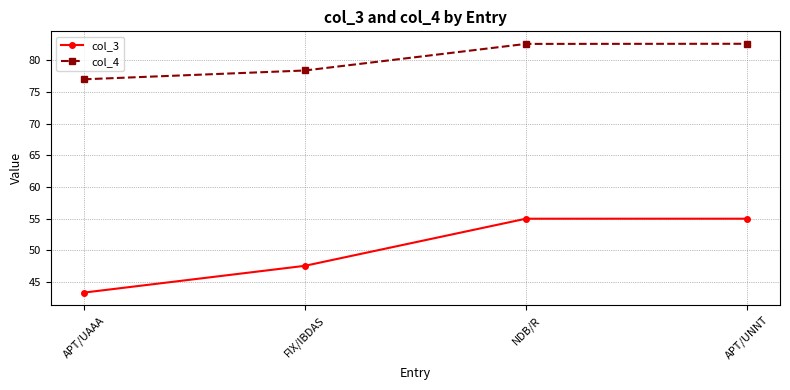

At which category does the chart reach its minimum across all series?

APT/UAAA